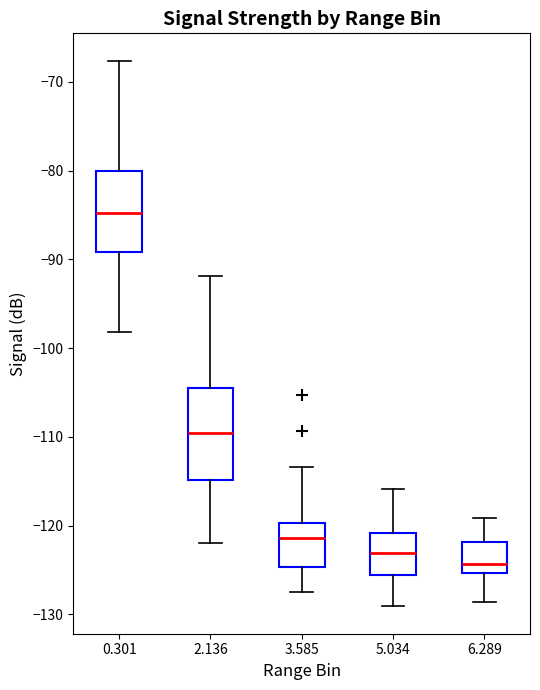

Which box's median line is the highest?

0.301